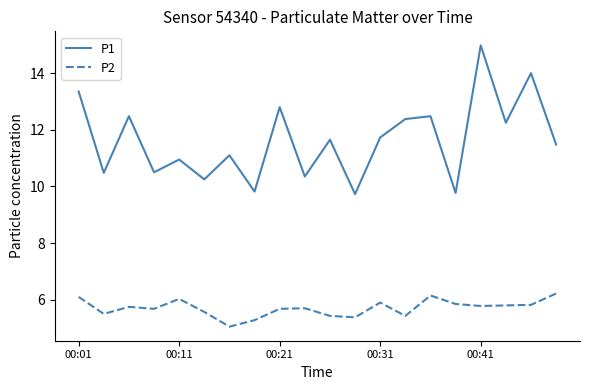

True or false: P2 and P1 cross at least once.

False